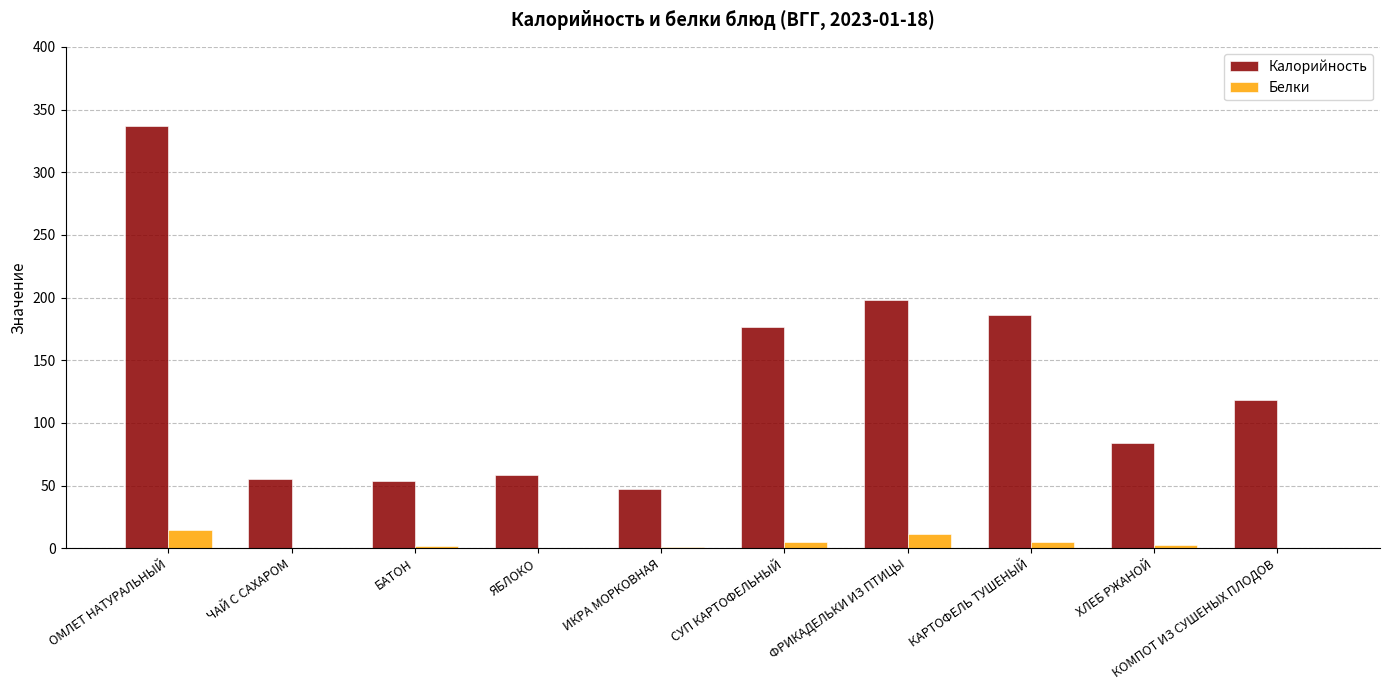

The value of Белки at ЧАЙ С САХАРОМ is 0.0. True or false?

True